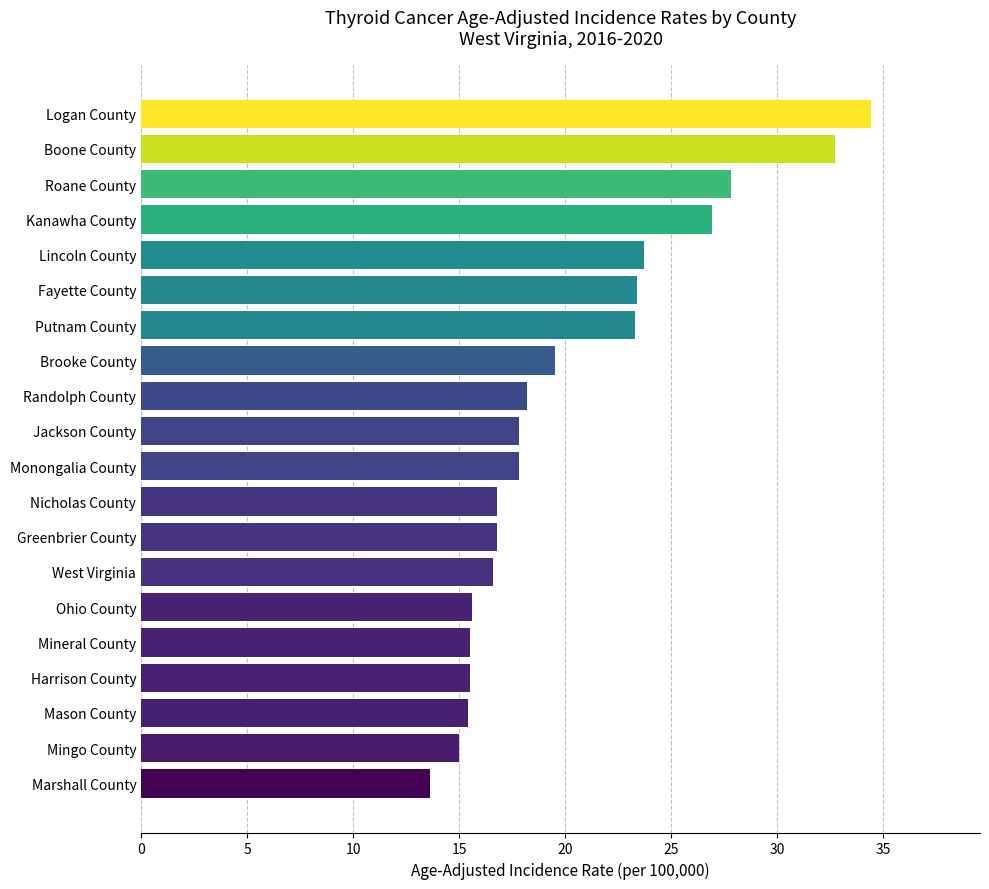

Approximately how many times larger is the value at Kanawha County compared to West Virginia?

1.6